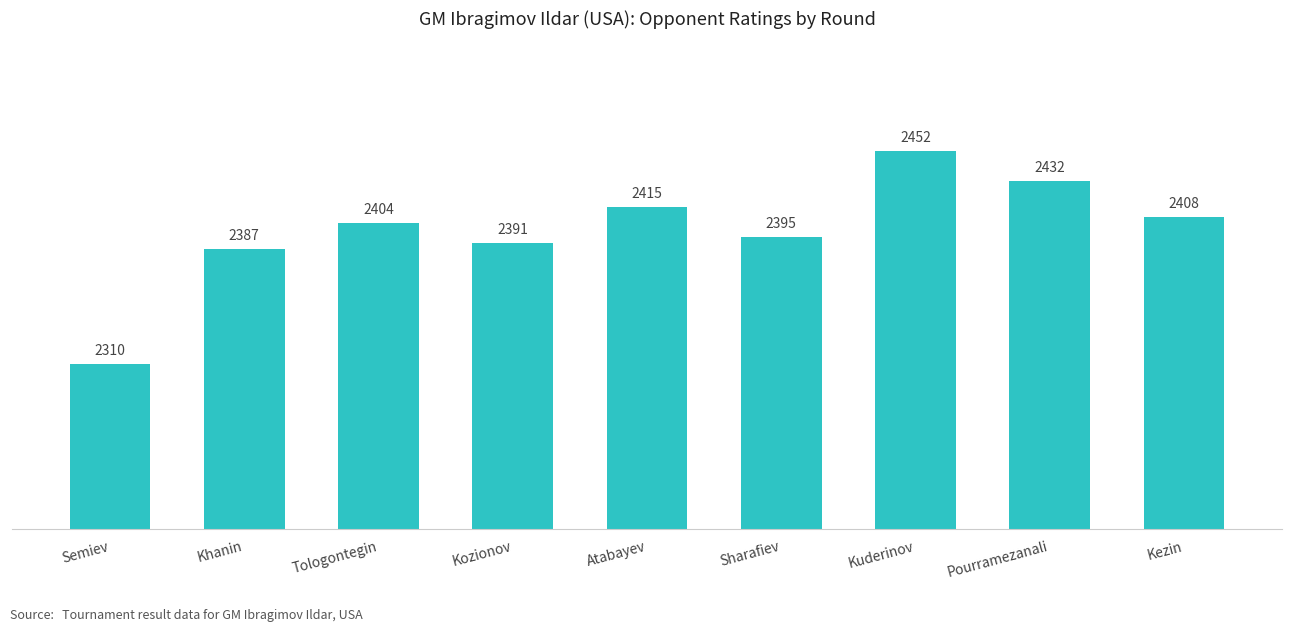

Which category has the lowest value across all series?

Semiev